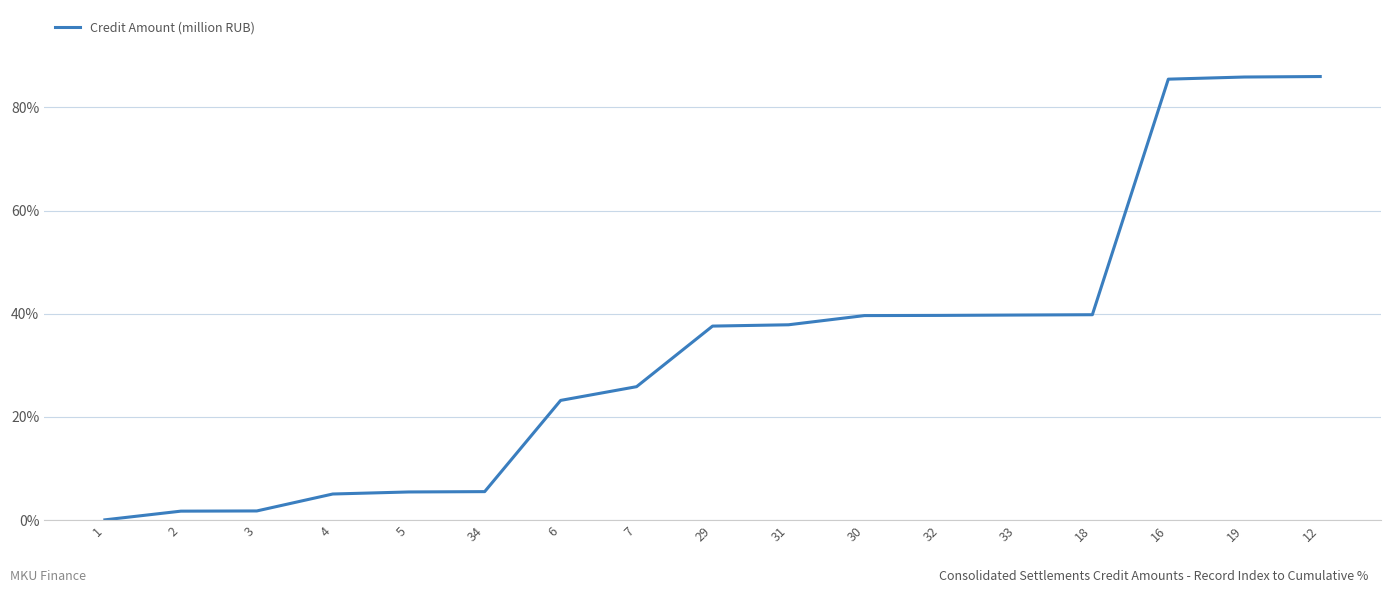

True or false: the data shows 15.6 at 18.

False